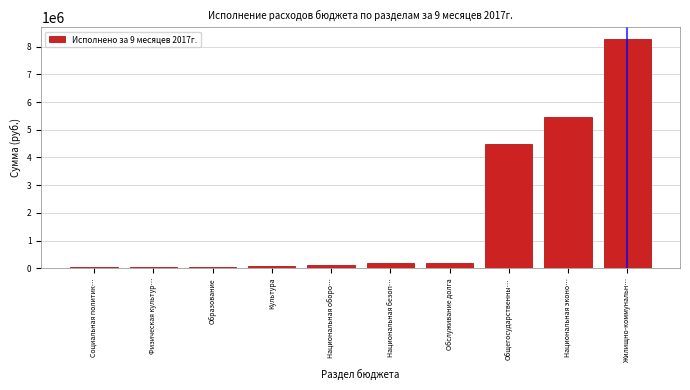

At which label is the value closest to 4155770?

Общегосударственны…